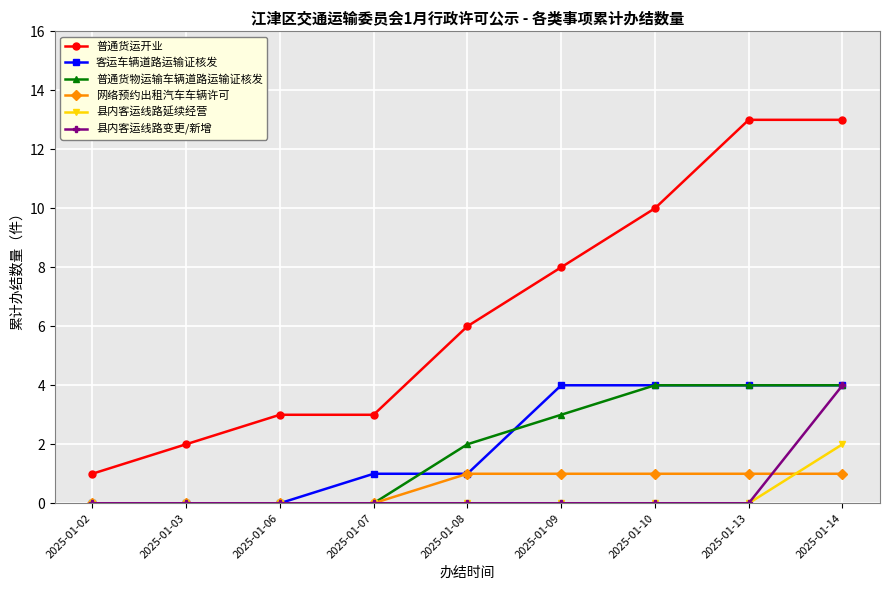

What is the difference between the highest and lowest values at 2025-01-07?

3